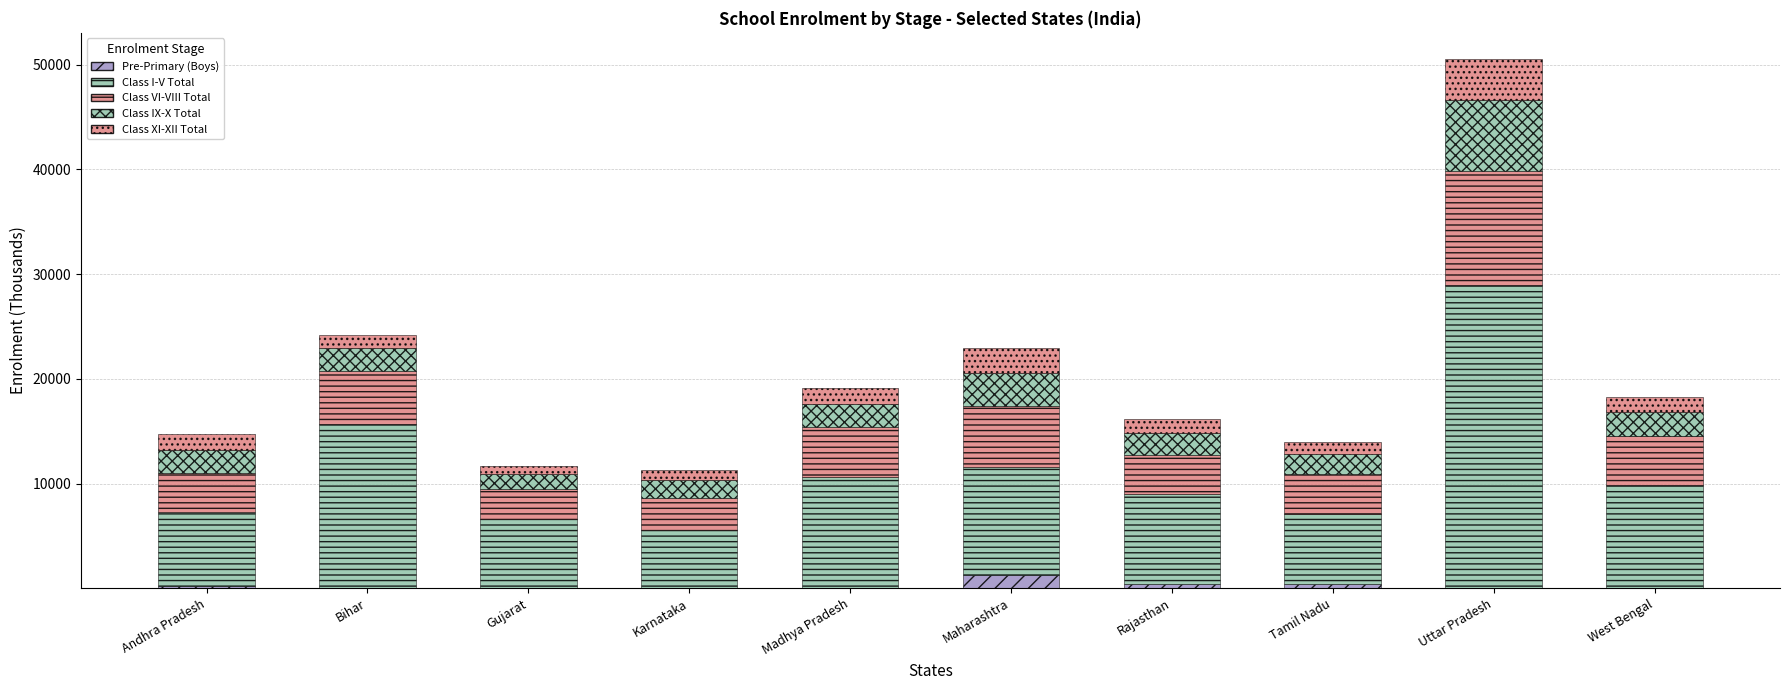

At Maharashtra, list the series in order from smallest to largest.

Pre-Primary (Boys), Class XI-XII Total, Class IX-X Total, Class VI-VIII Total, Class I-V Total